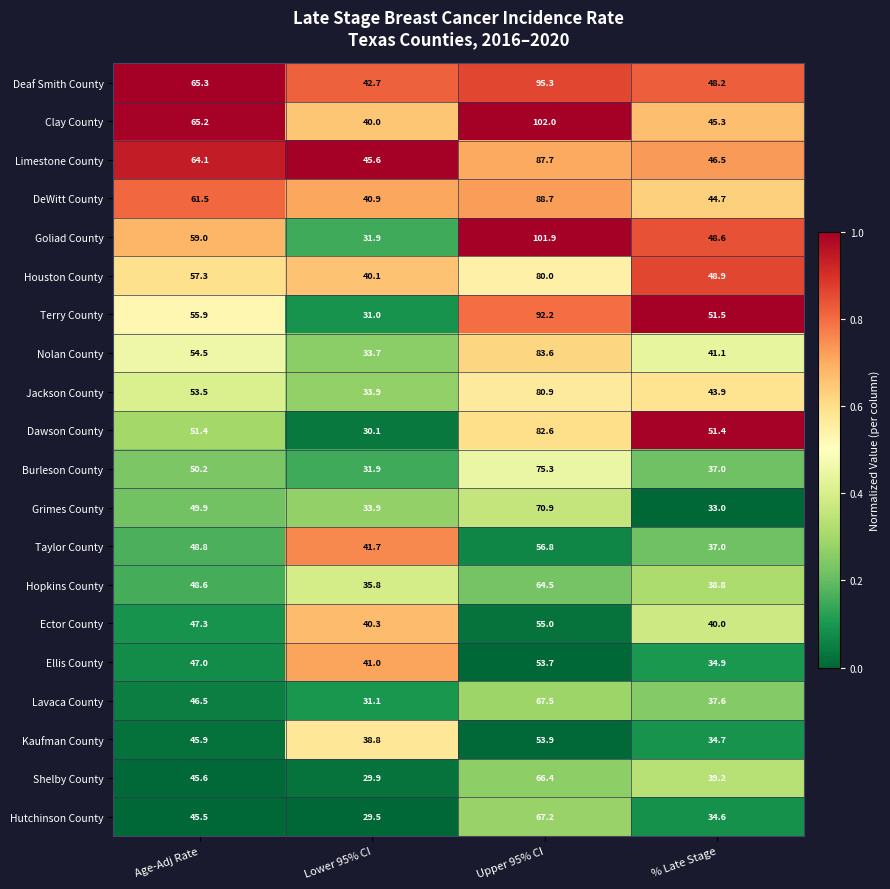

What is the difference between the highest and lowest values at % Late Stage?

18.5